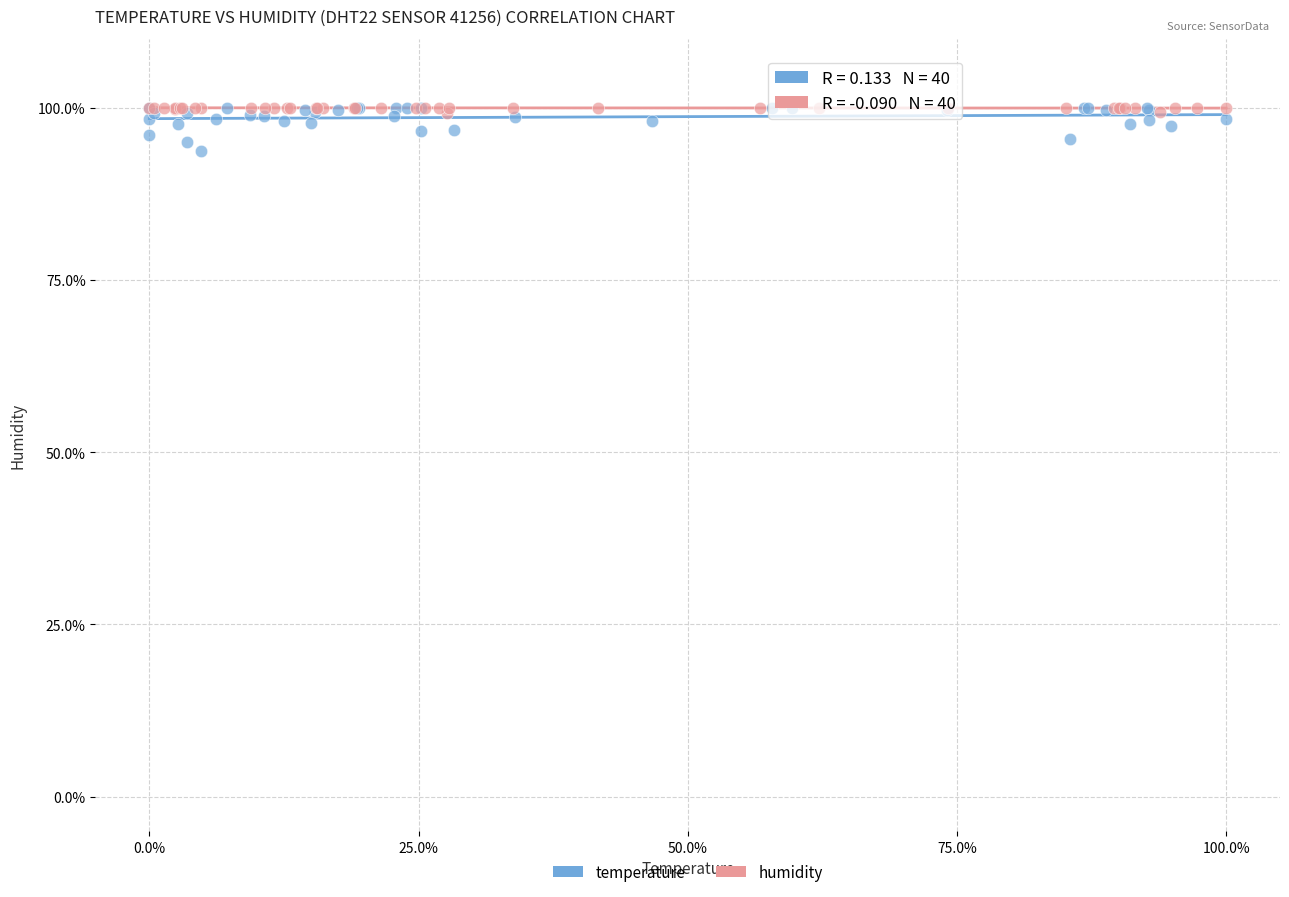

Which series contains the lowest Y value?

temperature